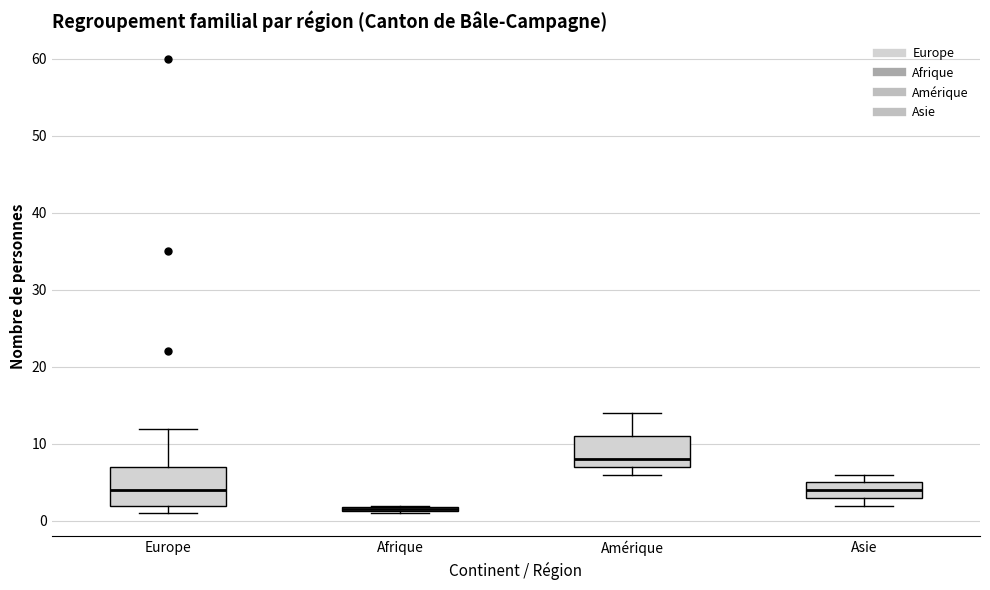

Which box is the tallest, from its lower edge to its upper edge?

Europe